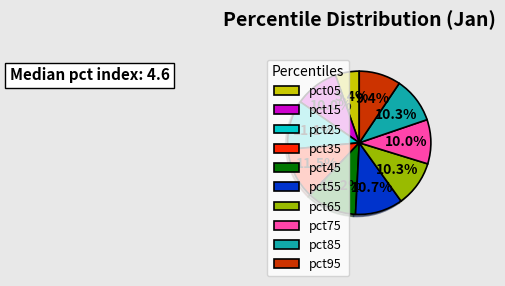

How many slices are in this pie chart?

10